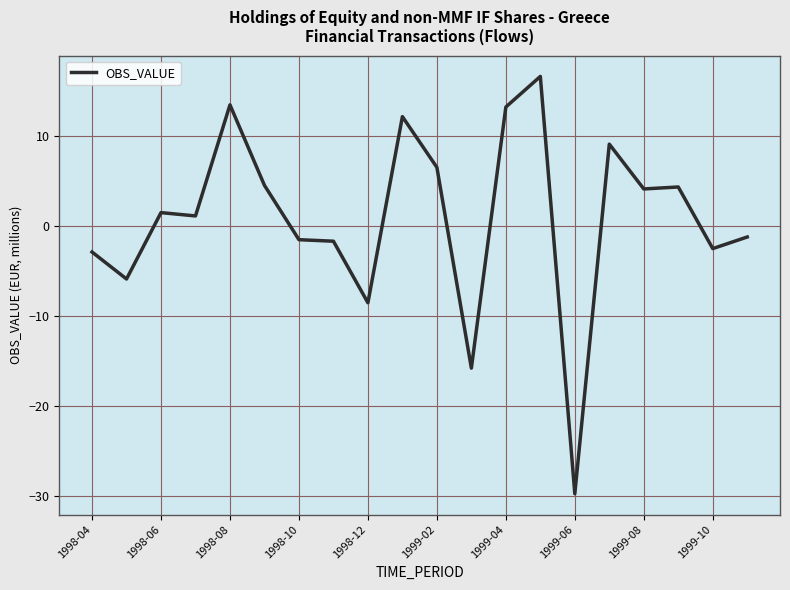

What is the smallest value displayed?

-29.8